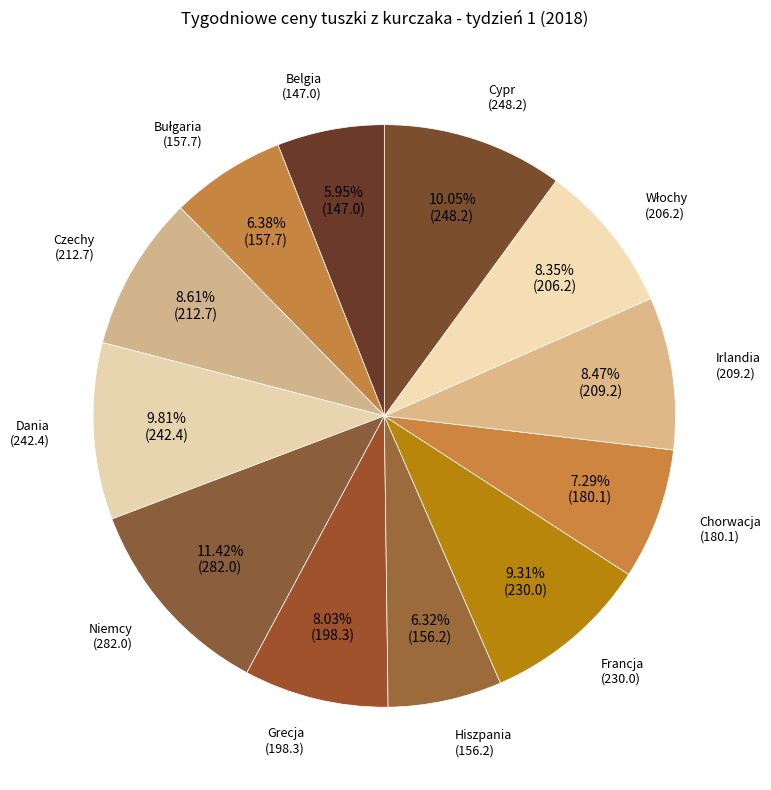

Which category has the biggest portion of the pie?

Niemcy